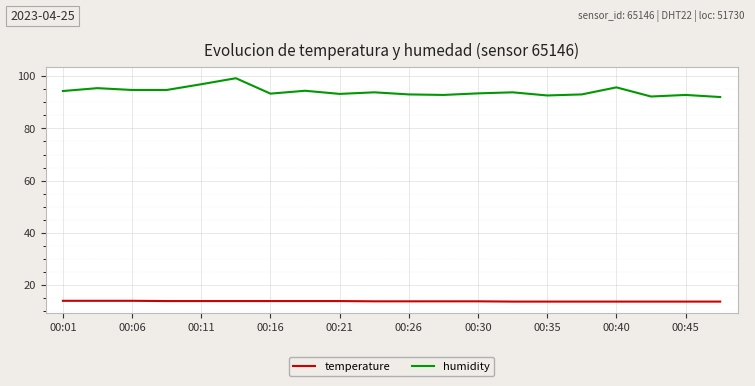

Which series has the largest range (max minus min)?

humidity